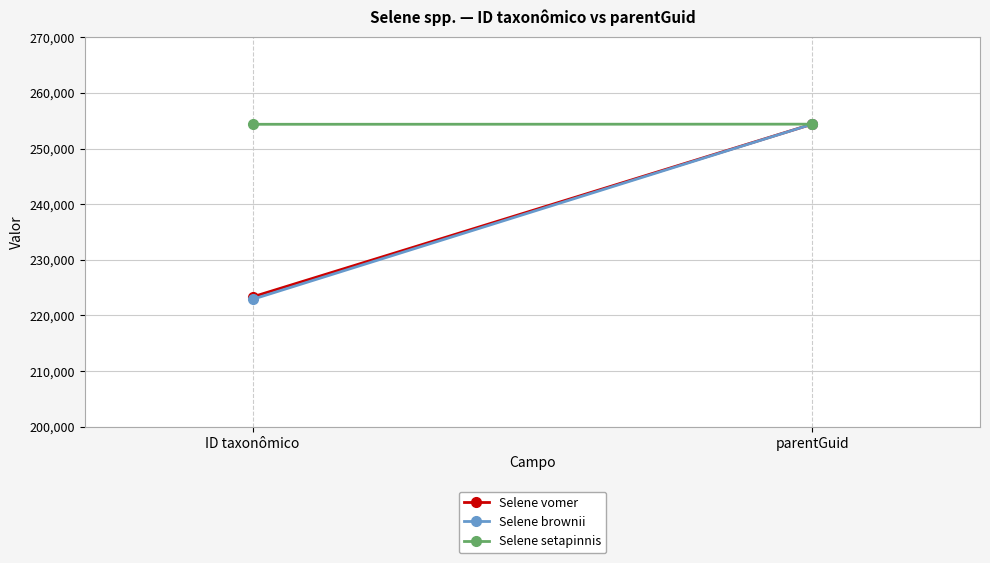

True or false: Selene brownii has a value of 296747 at ID taxonômico.

False